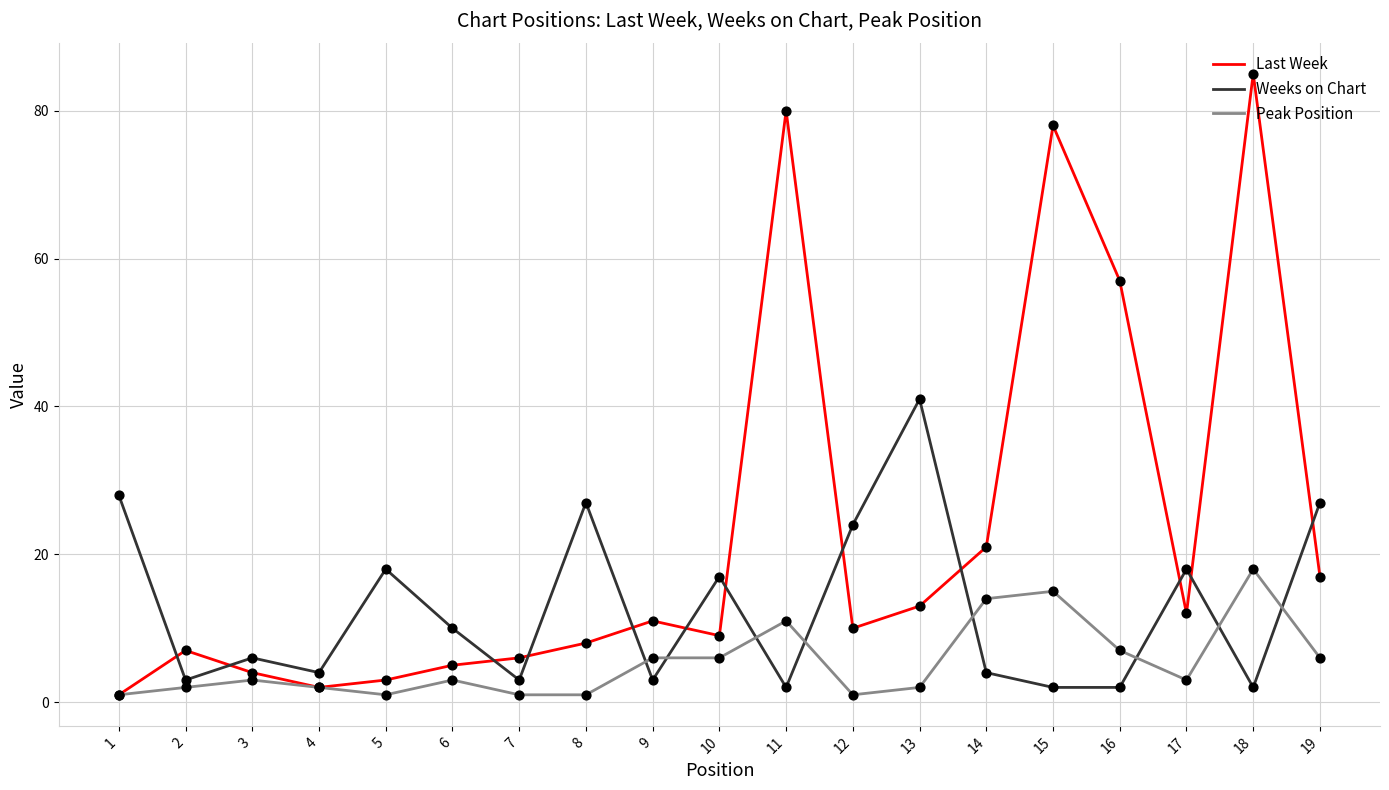

What is the total value across all series at 12?

35